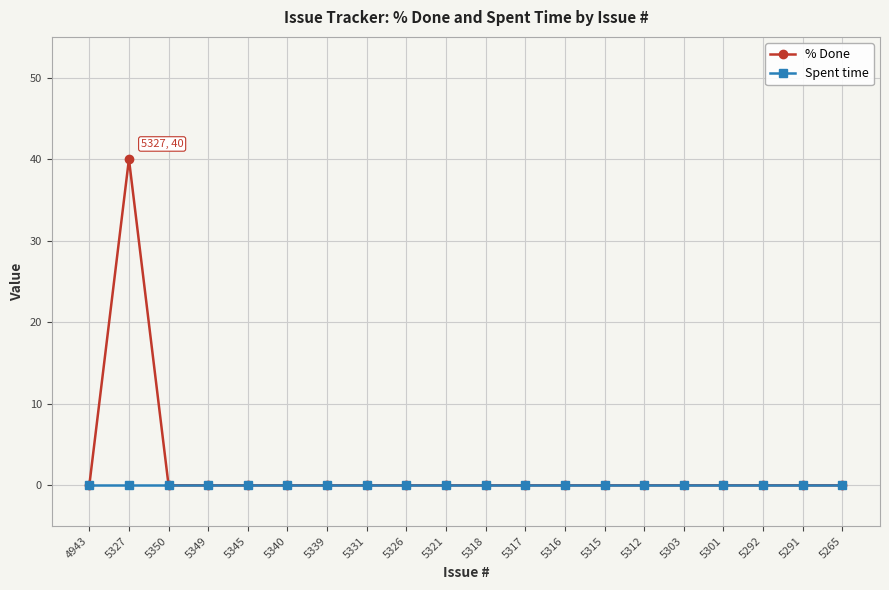

Which series has the widest spread of values?

% Done